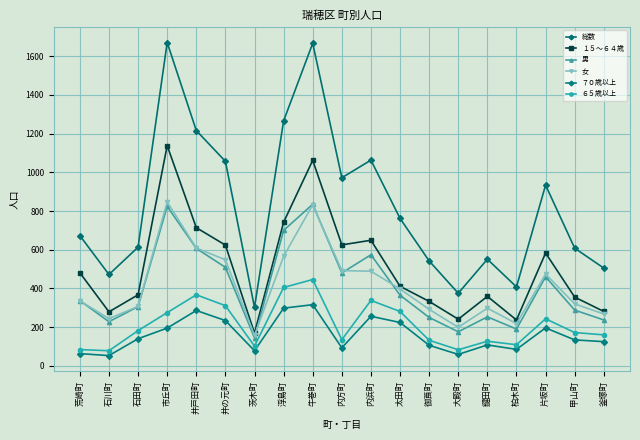

What is the difference between the second highest and minimum values in the ６５歳以上 series?

327